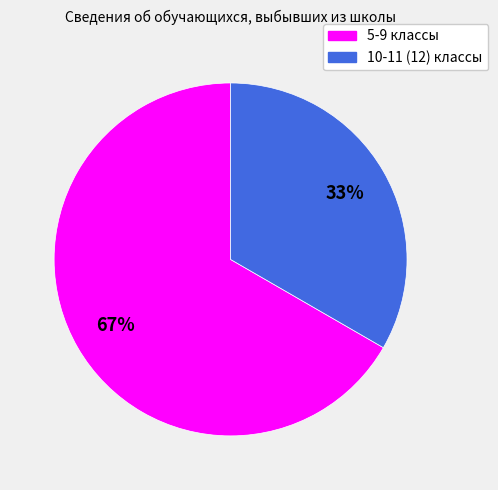

To the nearest percent, what portion does 5-9 классы represent?

67%